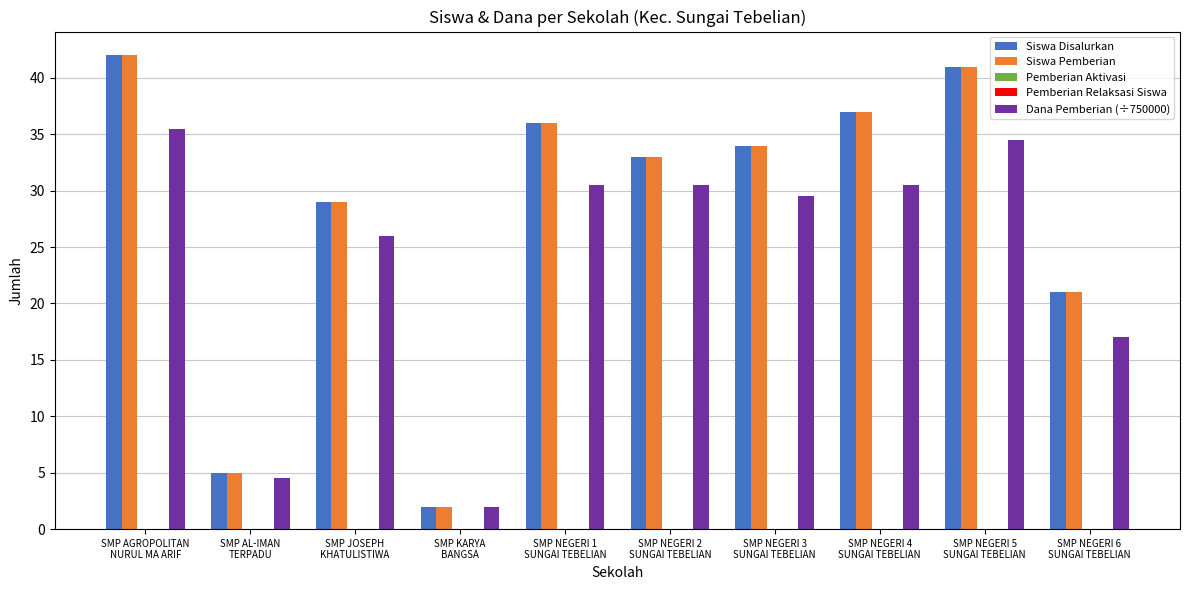

How many bars are there in each group?

5